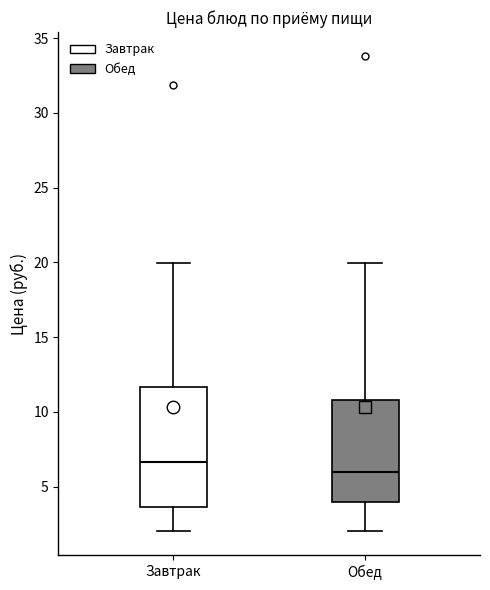

Reading left to right, read every box against the y-axis: the position of its median line, the range the box covers, and the ends of its whiskers. The values are not printed on the chart, so give them approximately, as read against the axis.

Завтрак: median 6.5, box 3.5 to 11.5, whiskers 2.0 to 20.0
Обед: median 6.0, box 4.0 to 11.0, whiskers 2.0 to 20.0